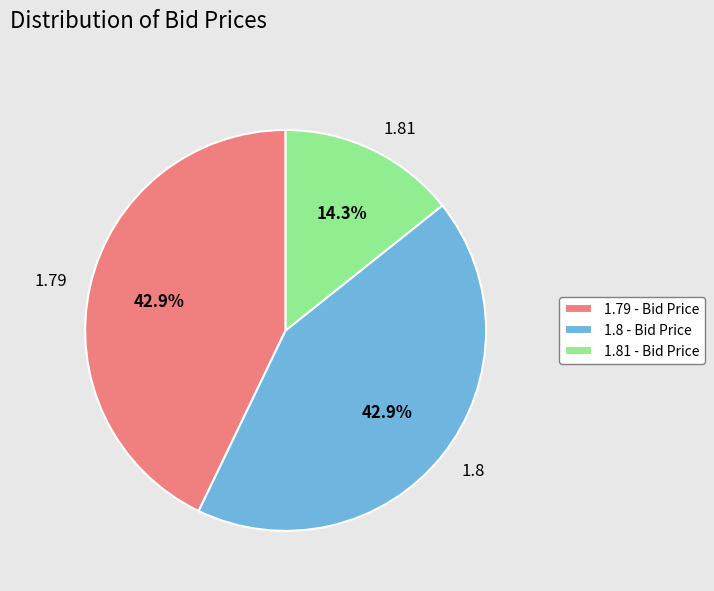

Combined, what portion of the pie is 1.81 and 1.8?

57.1%